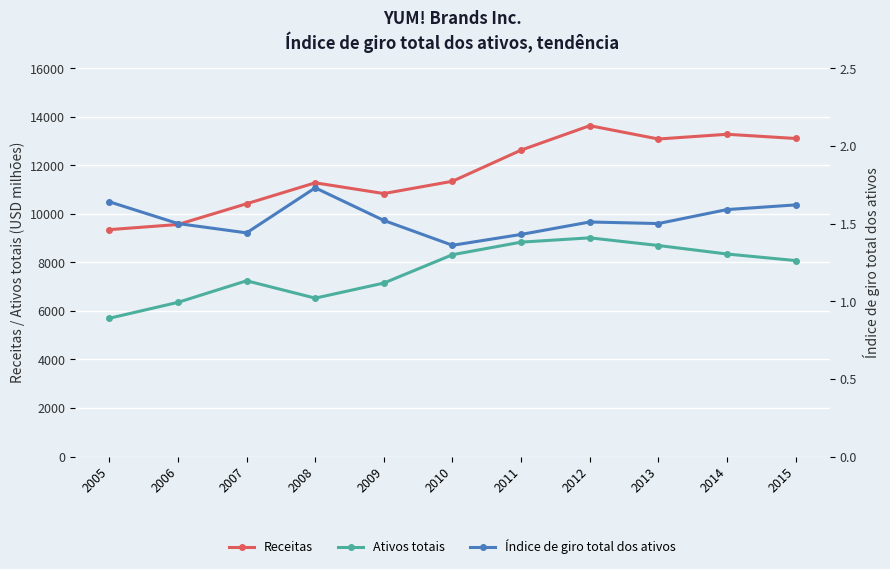

Between 2006 and 2012, which series saw the biggest shift?

Receitas